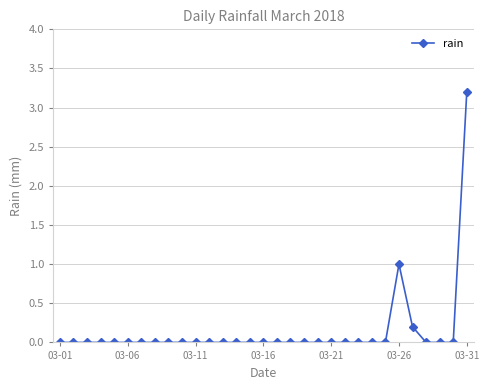

What is the difference between the maximum and minimum values?

3.2